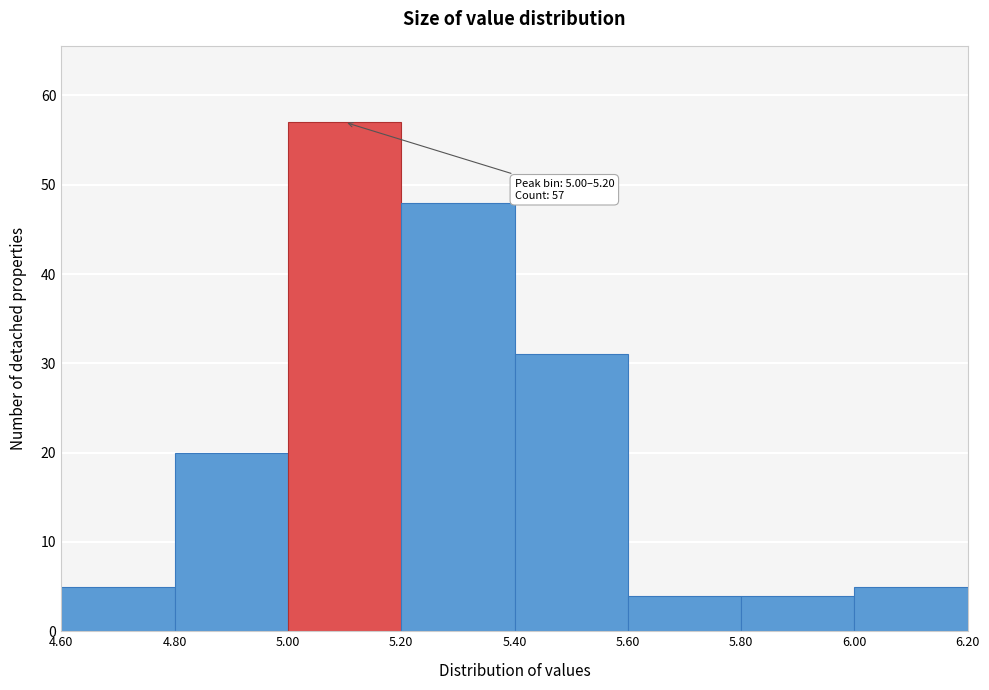

Which range on the x-axis has the tallest bar?

5.00 to 5.20